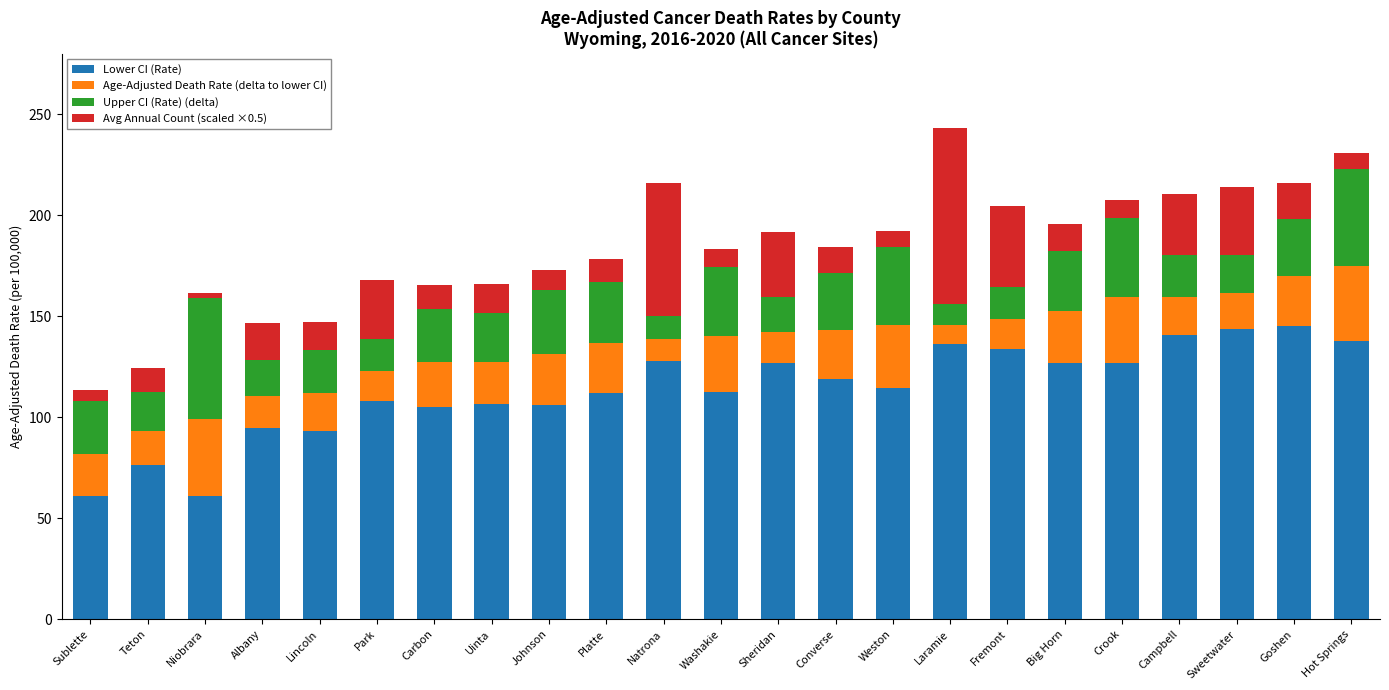

What is the sum of the Lower CI (Rate) values at Platte and Sheridan?

238.6